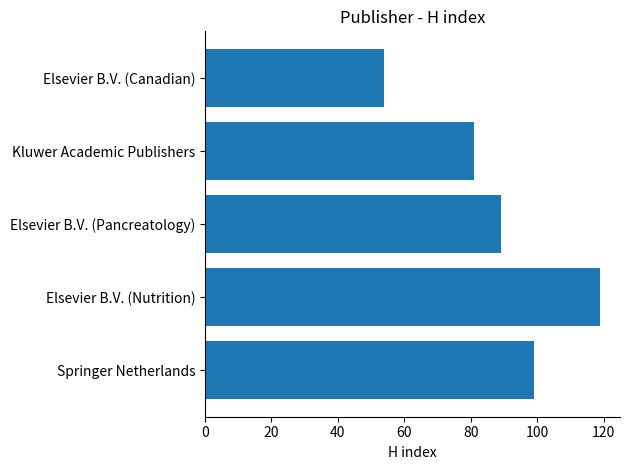

How many values are between 81 and 99?

3